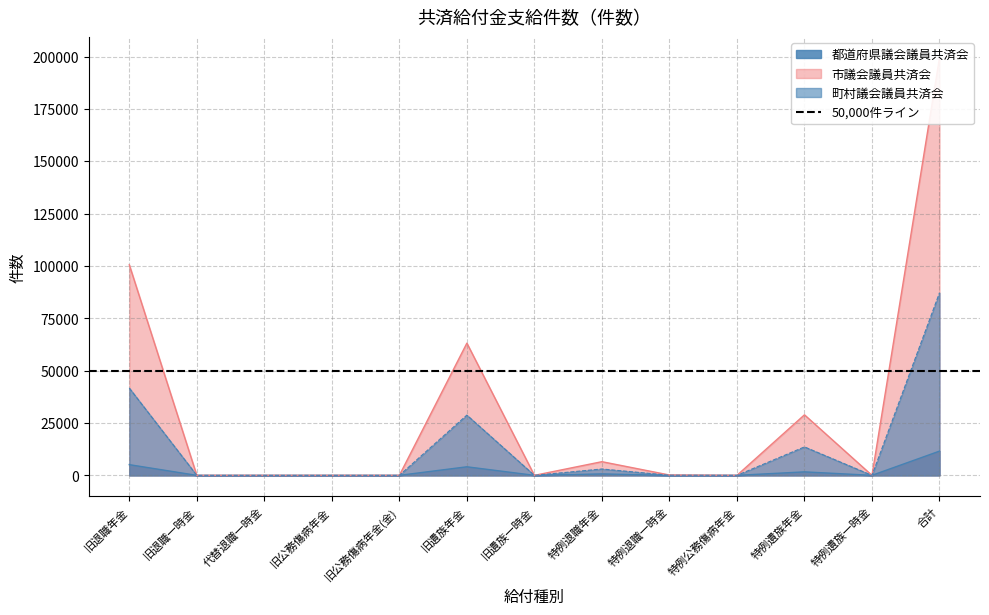

At which category does the chart reach its minimum across all series?

旧公務傷病年金(金)